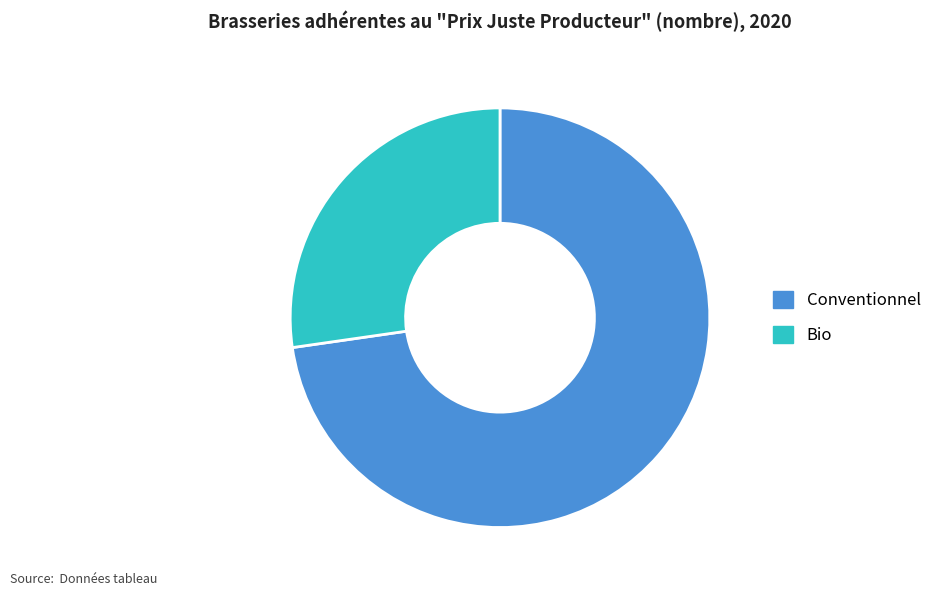

Which has a higher value, Bio or Conventionnel?

Conventionnel